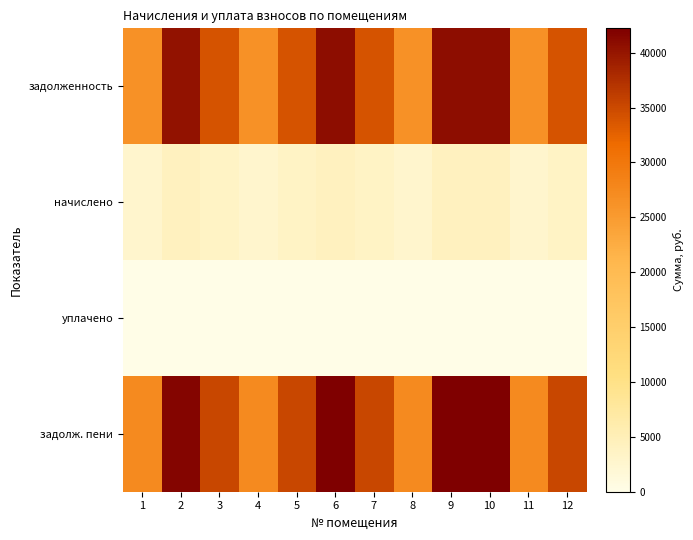

Reading left to right, transcribe all the data shown in this chart.

задолженность: 1=26329.4	2=40256.4	3=34020.5	4=26329.4	5=34020.5	6=40810.6	7=34020.5	8=26329.4	9=40810.6	10=40810.6	11=26329.4	12=34020.5
начислено: 1=2736.0	2=4183.2	3=3535.2	4=2736.0	5=3535.2	6=4240.8	7=3535.2	8=2736.0	9=4240.8	10=4240.8	11=2736.0	12=3535.2
уплачено: 1=0.0	2=0.0	3=0.0	4=0.0	5=0.0	6=0.0	7=0.0	8=0.0	9=0.0	10=0.0	11=0.0	12=0.0
задолж. пени: 1=27241.4	2=41650.8	3=35198.9	4=27241.4	5=35198.9	6=42224.2	7=35198.9	8=27241.4	9=42224.2	10=42224.2	11=27241.4	12=35198.9